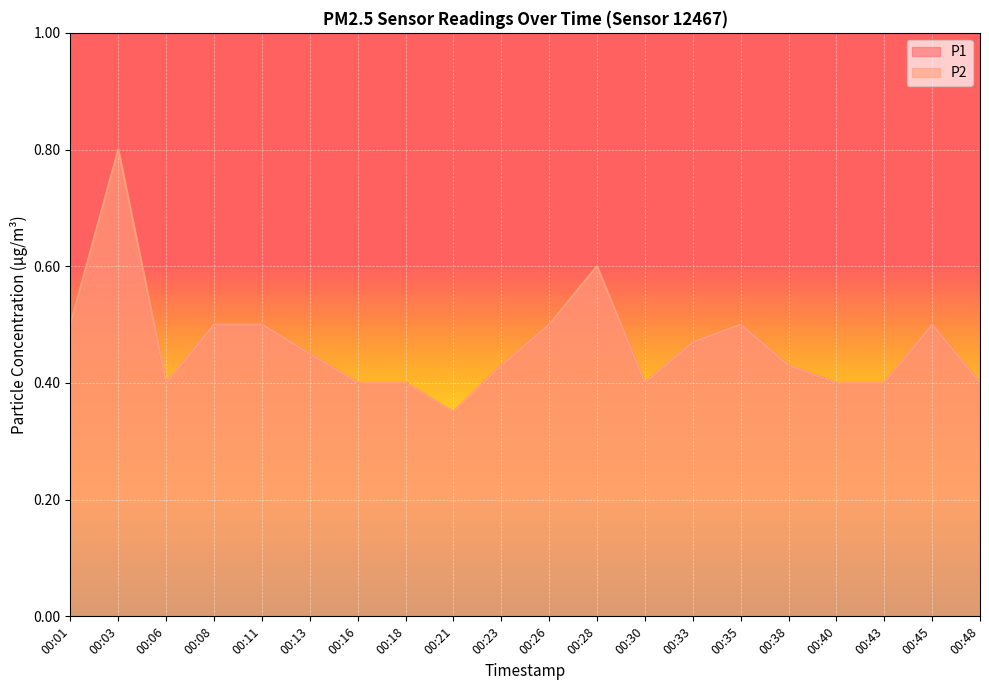

True or false: P2 has a value of 0.3 at 00:23.

False